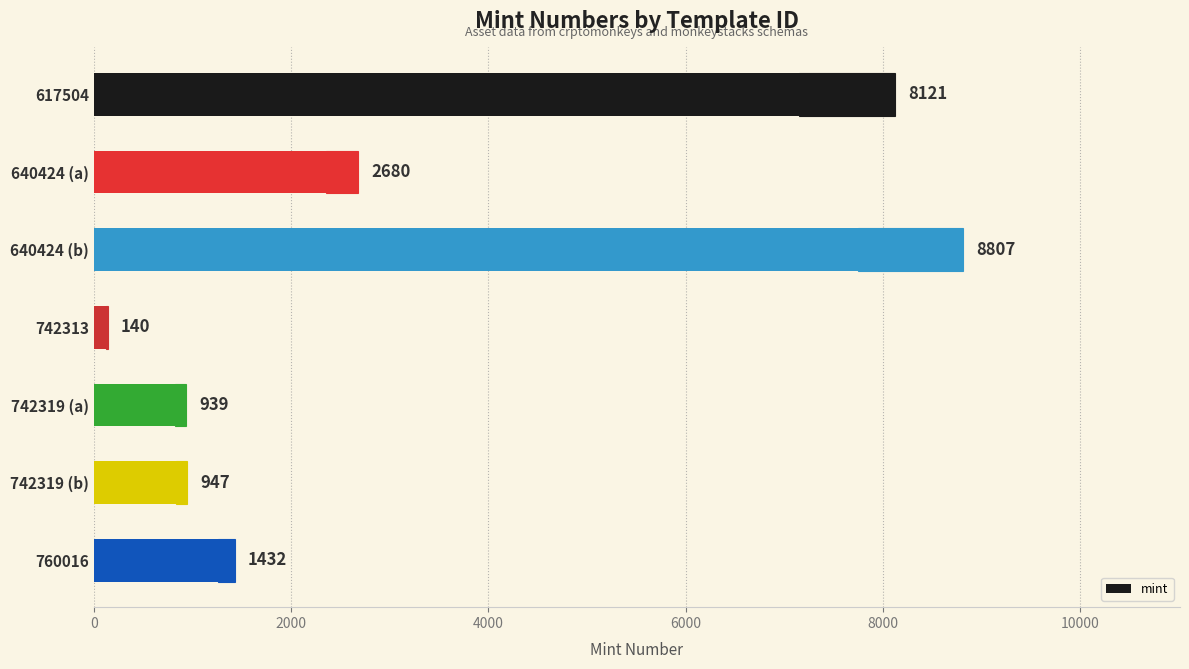

Count the number of values greater than 1432.

3